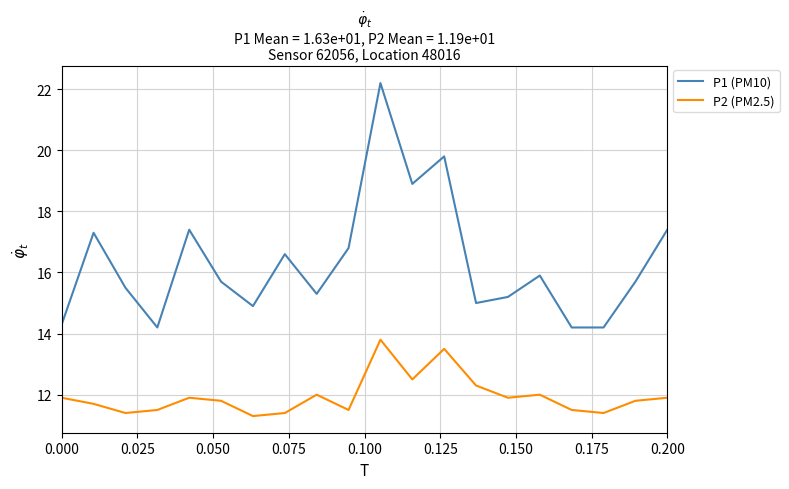

True or false: P2 (PM2.5) and P1 (PM10) intersect in this chart.

False